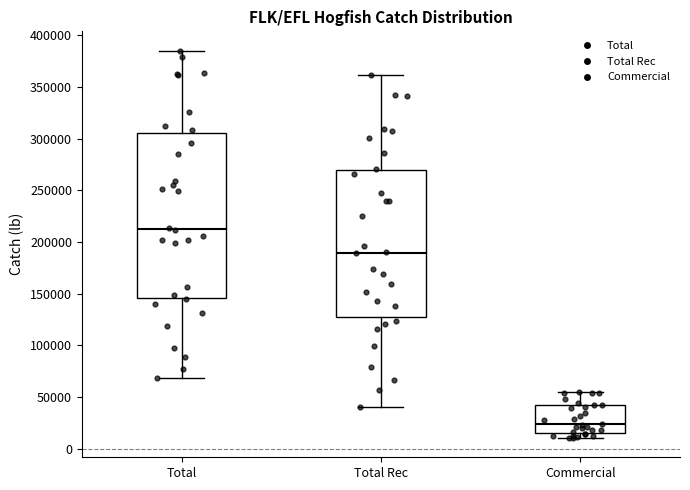

Which box is the tallest, from its lower edge to its upper edge?

Total